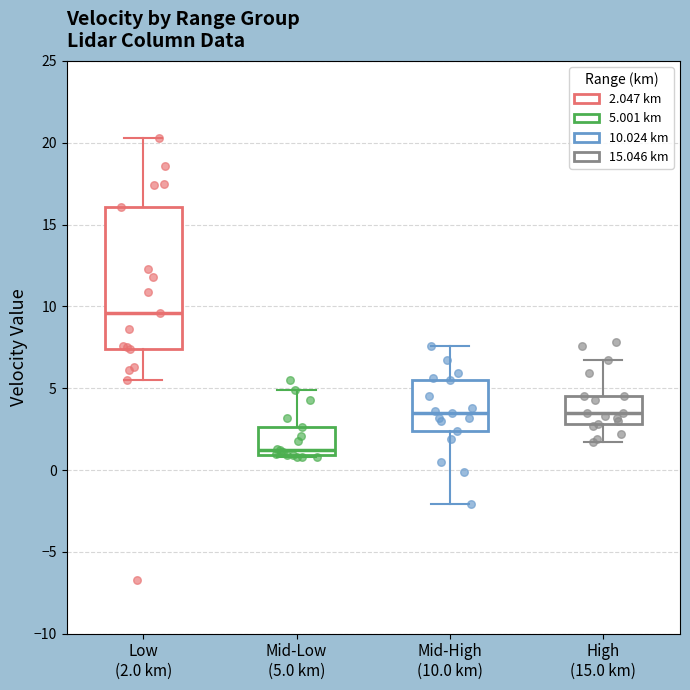

Which box has the lowest median line?

Mid-Low (5.0 km)